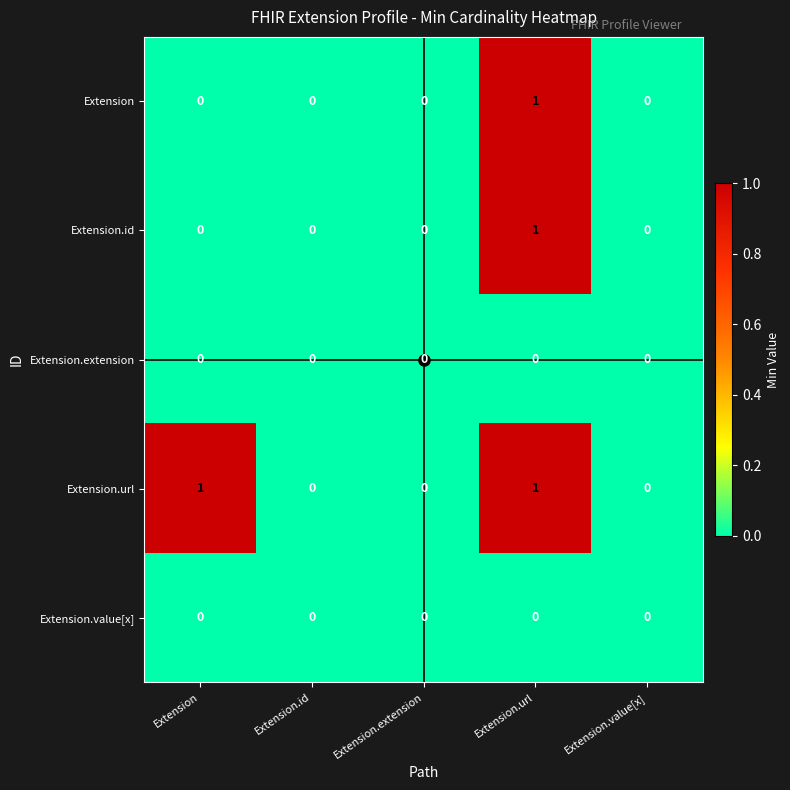

How many Extension.id values are between 0 and 1?

5